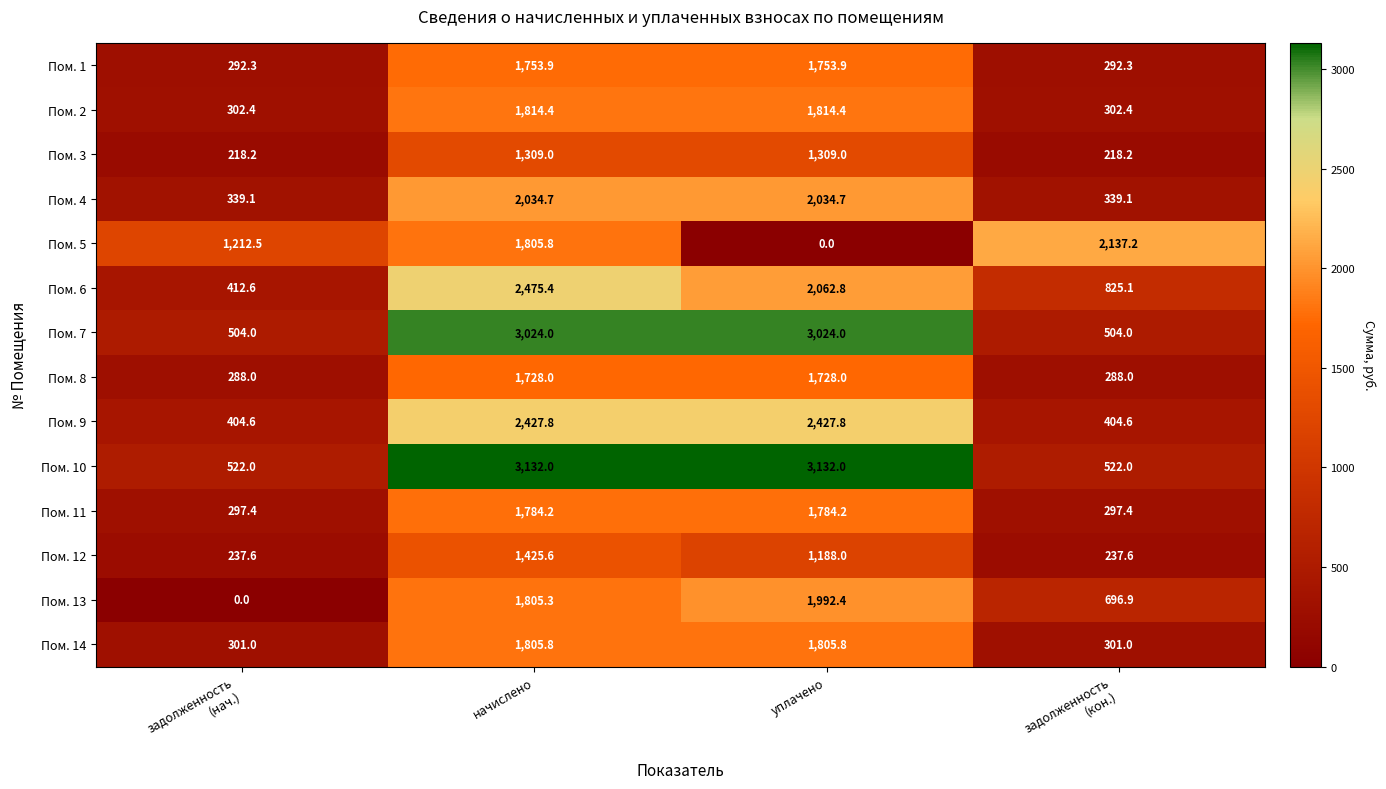

Rank the series at задолженность
(нач.) from highest to lowest value.

Пом. 5, Пом. 10, Пом. 7, Пом. 6, Пом. 9, Пом. 4, Пом. 2, Пом. 14, Пом. 11, Пом. 1, Пом. 8, Пом. 12, Пом. 3, Пом. 13